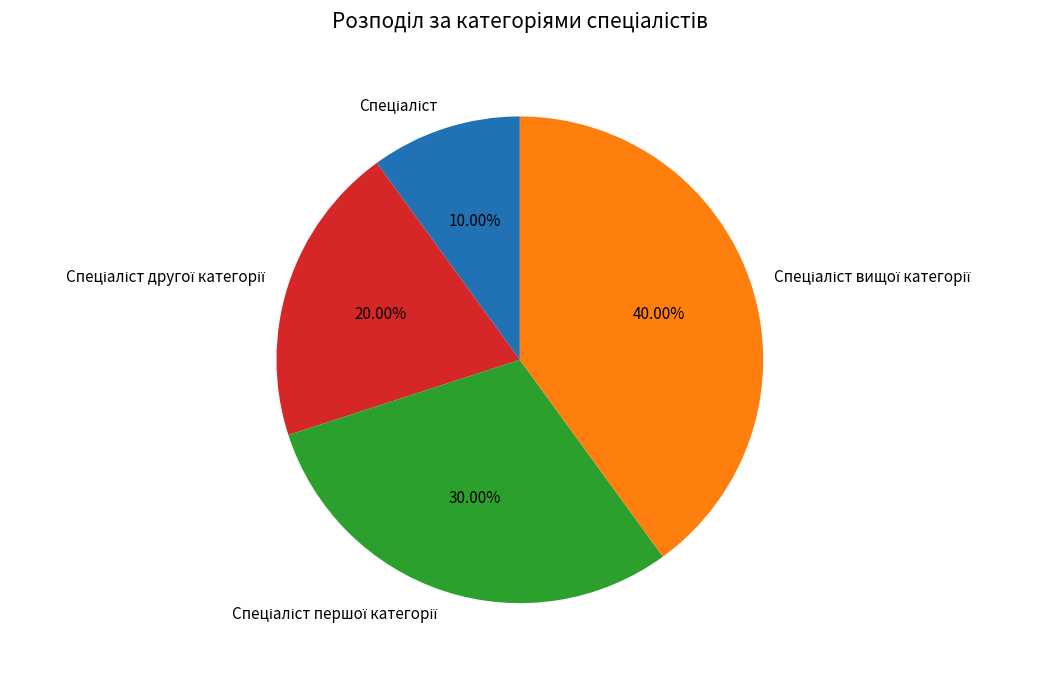

Is there any slice that represents more than half of the pie?

No